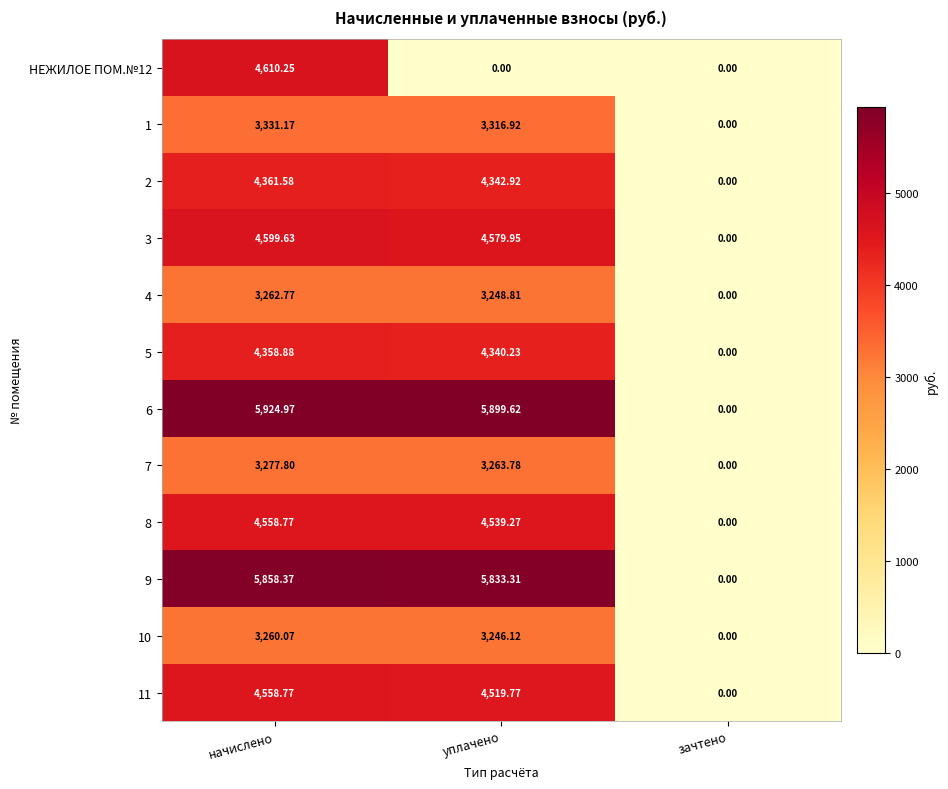

Where is 5 nearest to the value 2179?

уплачено